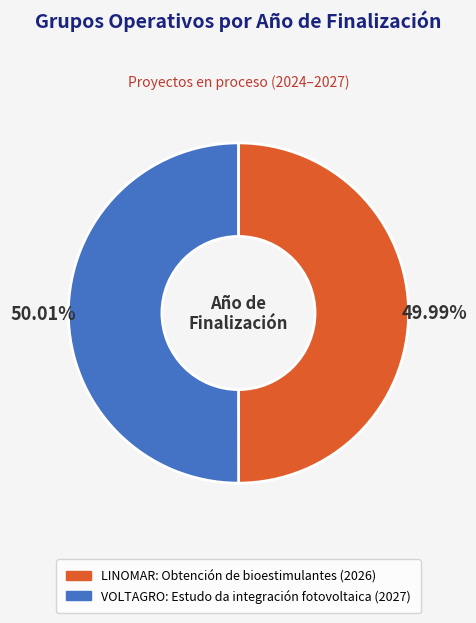

Count the number of slices in the pie.

2